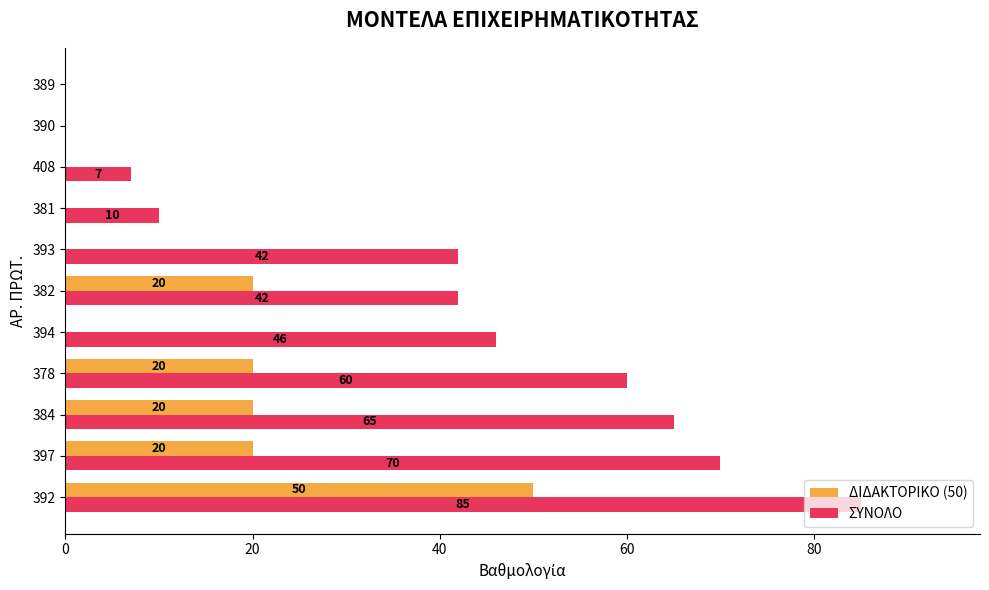

Which series changed the most between 382 and 389?

ΣΥΝΟΛΟ